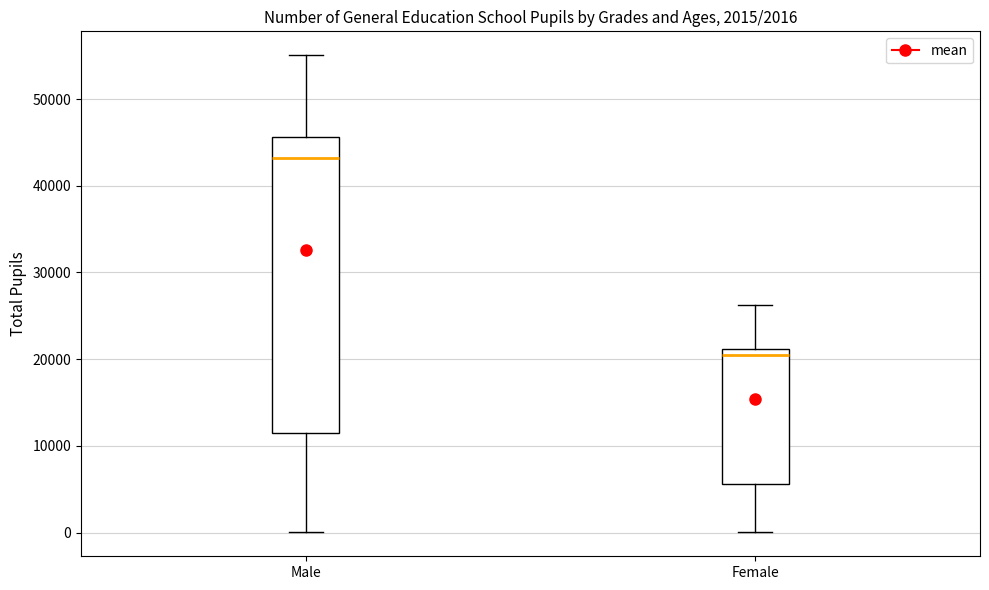

Which box has the lowest median line?

Female